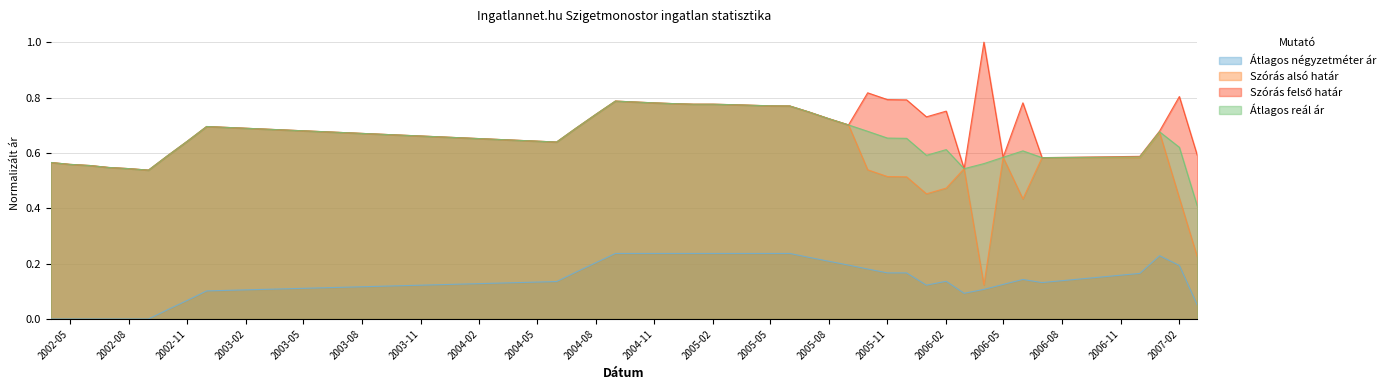

What is the average value of the Szórás alsó határ series?

0.6